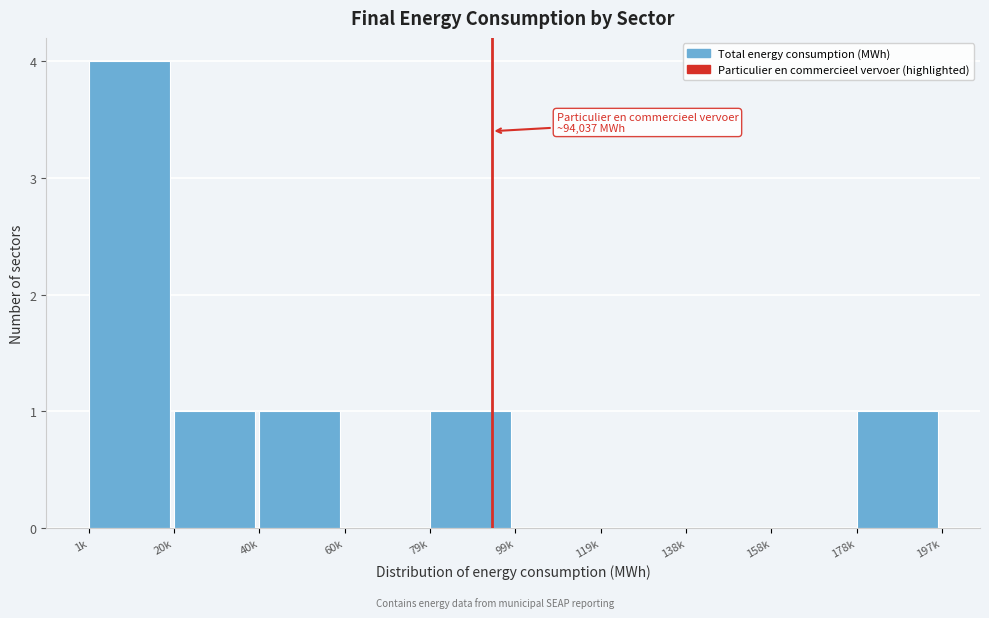

Reading left to right, transcribe all the data shown in this chart.

1k=4	20k=1	40k=1	60k=0	79k=1	99k=0	119k=0	138k=0	158k=0	178k=1